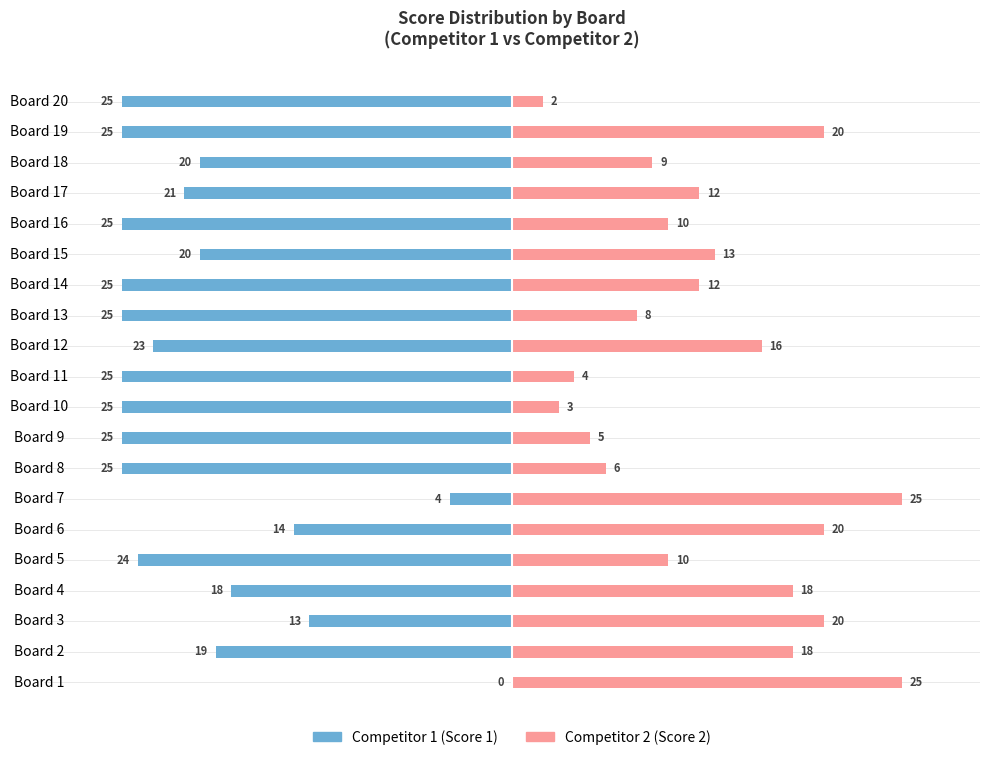

What is the label of the 2nd bar from the right?

18